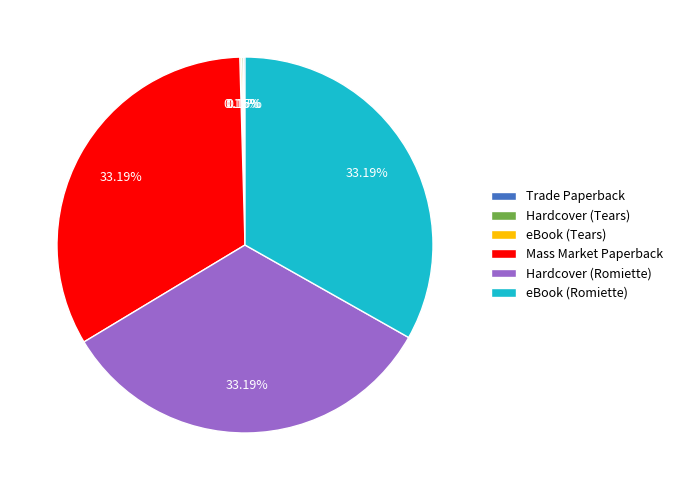

What percentage is the Mass Market Paperback slice, to the nearest percent?

33%